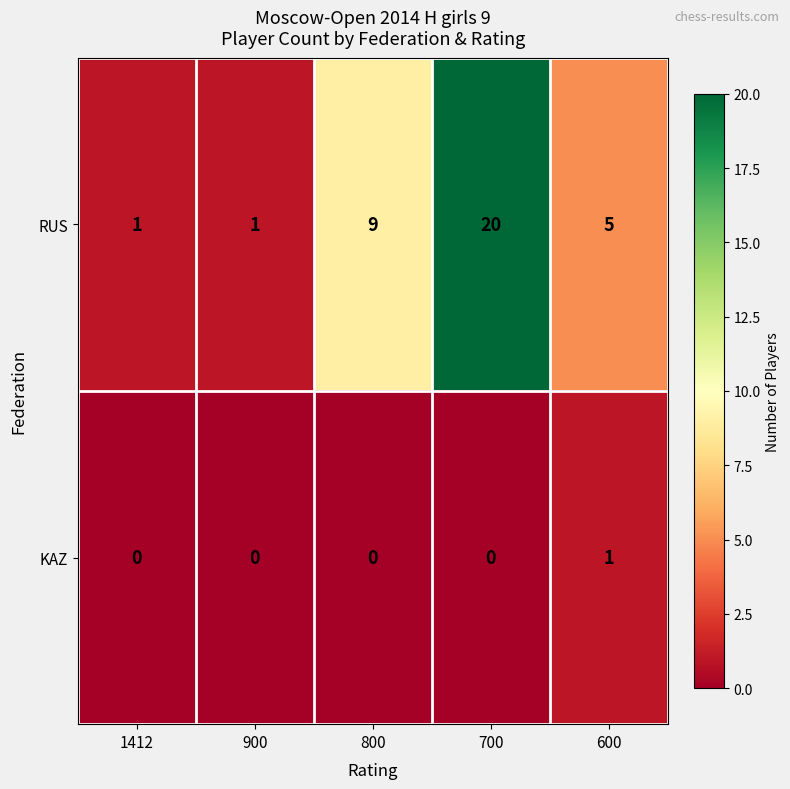

Is it true that RUS equals 5 at 600?

True